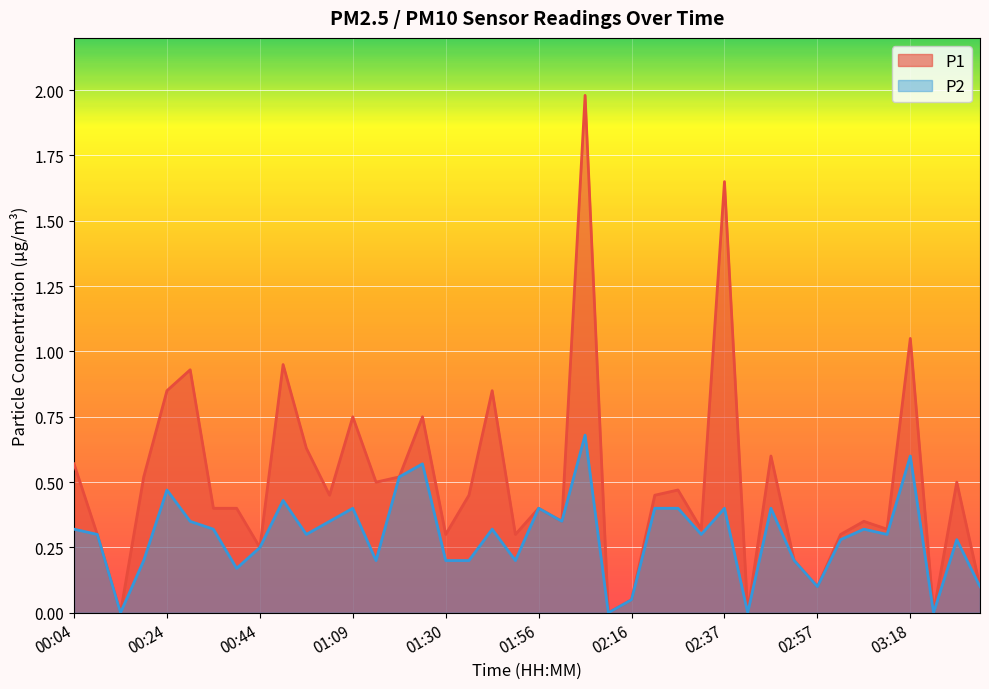

List the series in order of their peak value, lowest first.

P2, P1